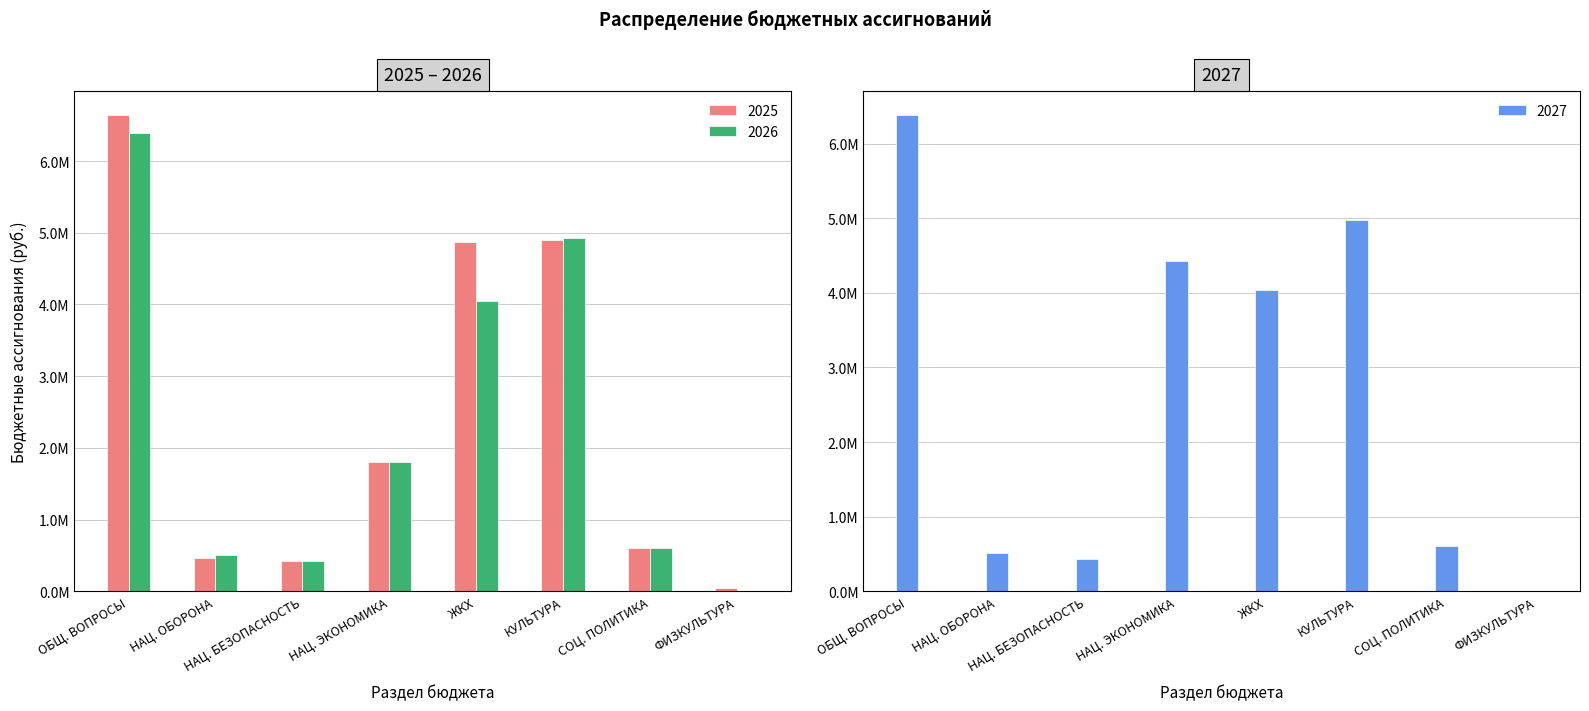

True or false: 2027 has a value of 4430400.0 at НАЦ. ЭКОНОМИКА.

True